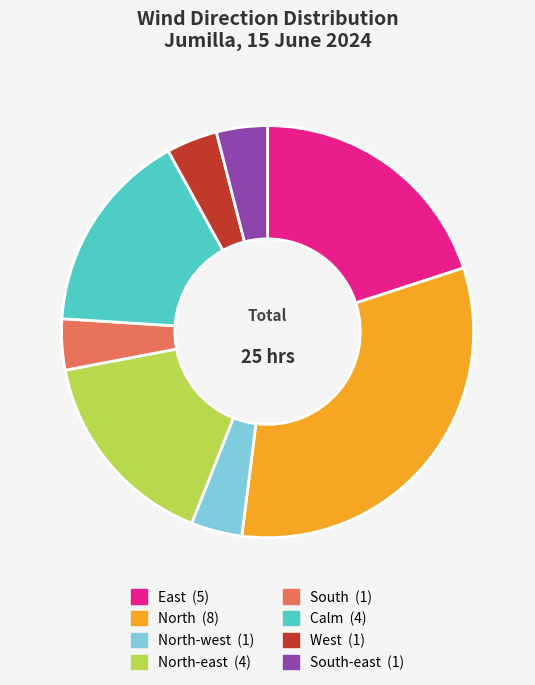

Is there any slice that represents more than half of the pie?

No